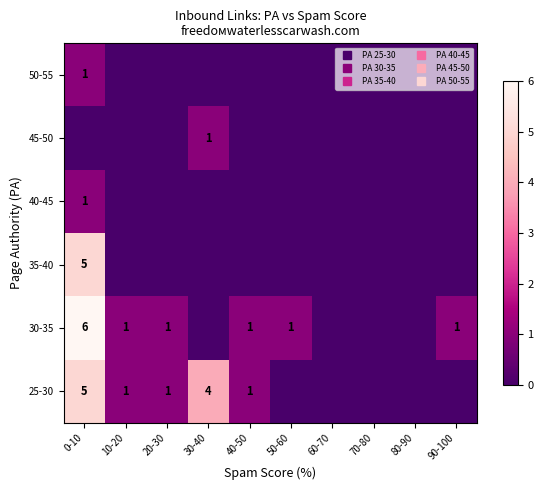

At which category does the chart reach its peak across all series?

0-10